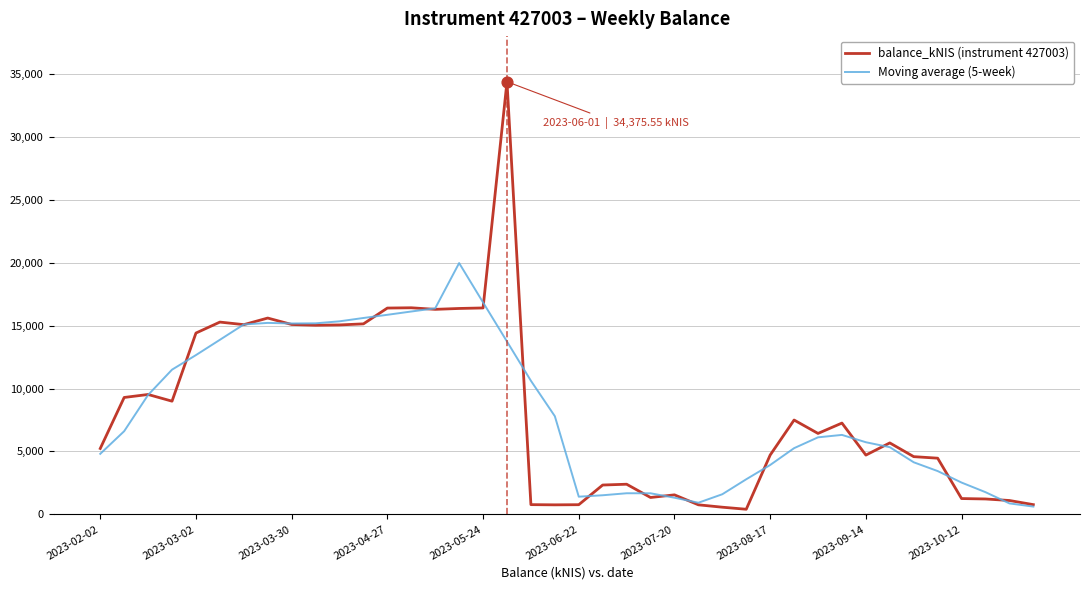

Which series has the largest range (max minus min)?

balance_kNIS (instrument 427003)